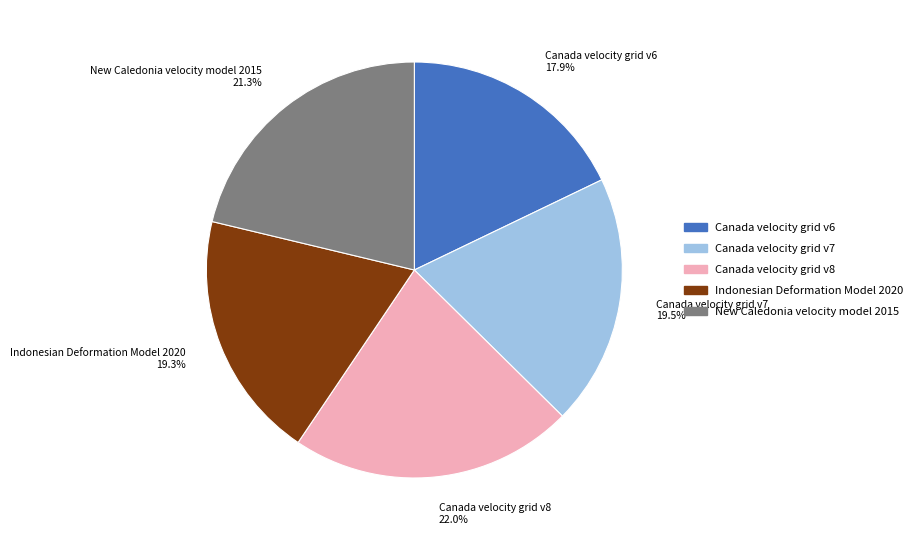

Approximately how many times larger is the value at Canada velocity grid v6 compared to Canada velocity grid v7?

0.9